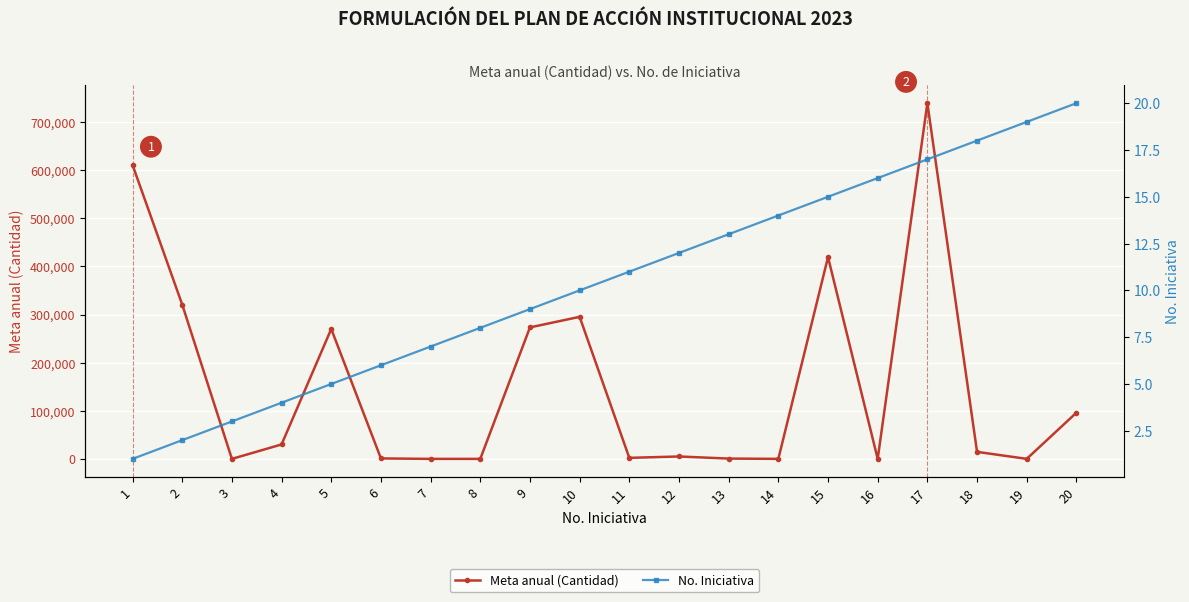

How many lines are shown in the chart?

2